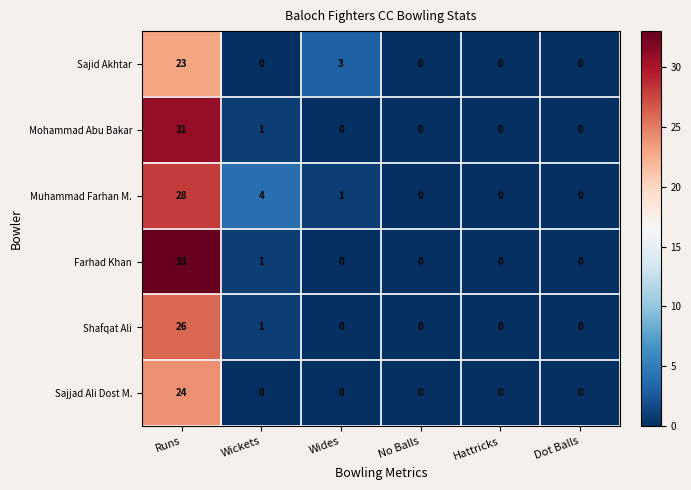

Rank the series by their maximum value, from lowest to highest.

Sajid Akhtar, Sajjad Ali Dost M., Shafqat Ali, Muhammad Farhan M., Mohammad Abu Bakar, Farhad Khan